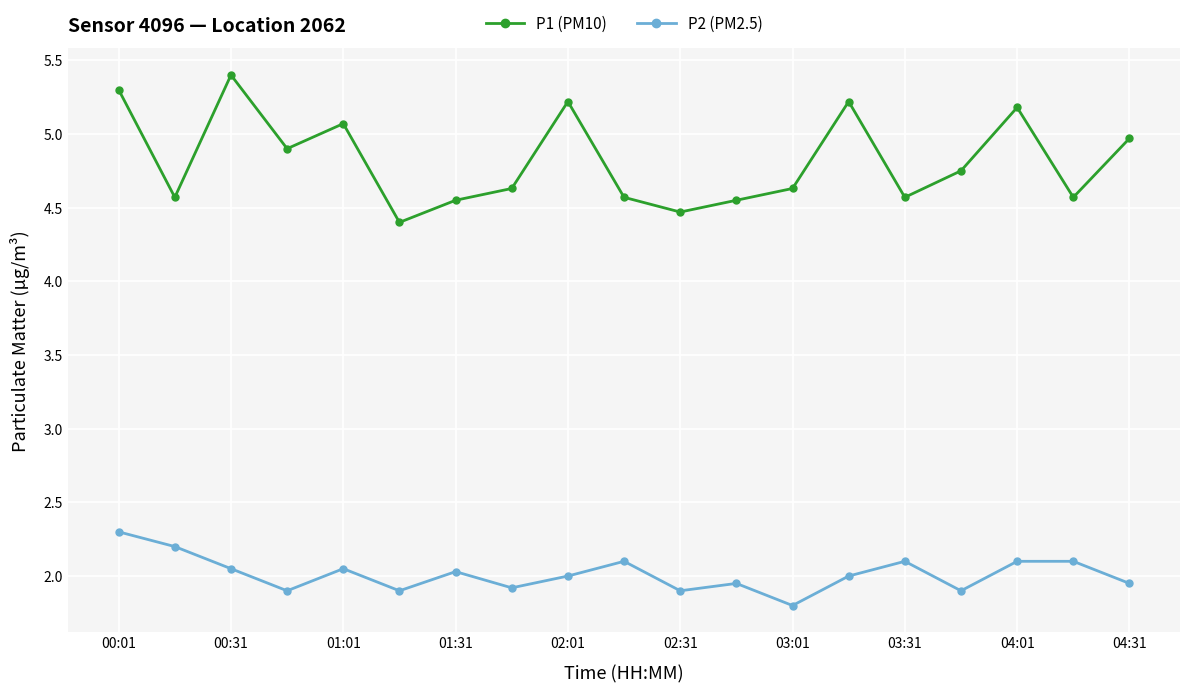

Which series has the widest spread of values?

P1 (PM10)